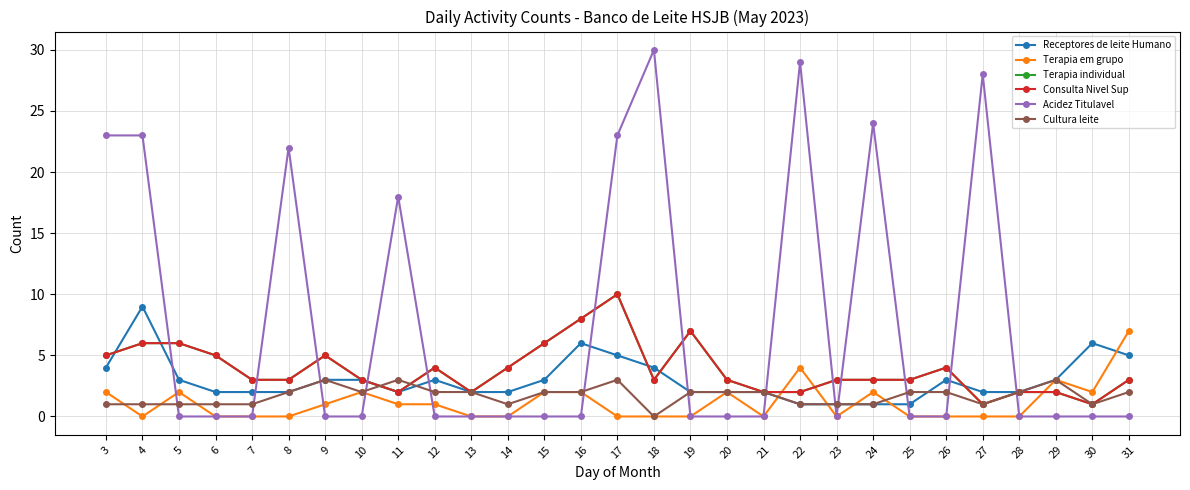

Which label corresponds to the largest value in the chart?

18